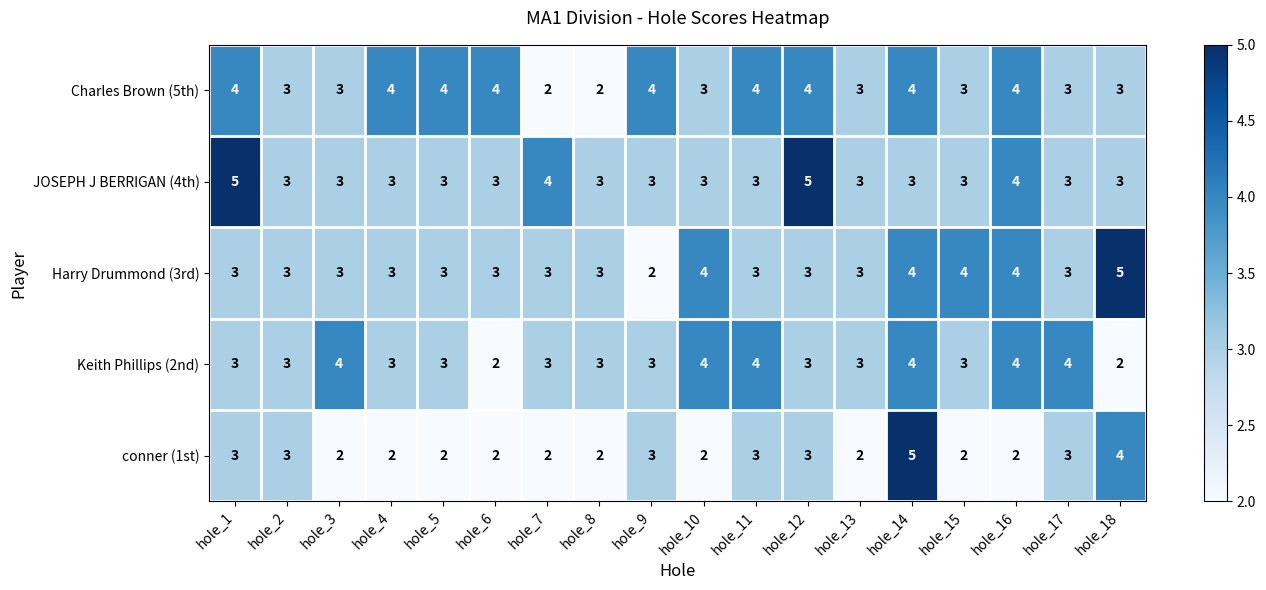

The JOSEPH J BERRIGAN (4th) series shows 1 at hole_10. True or false?

False